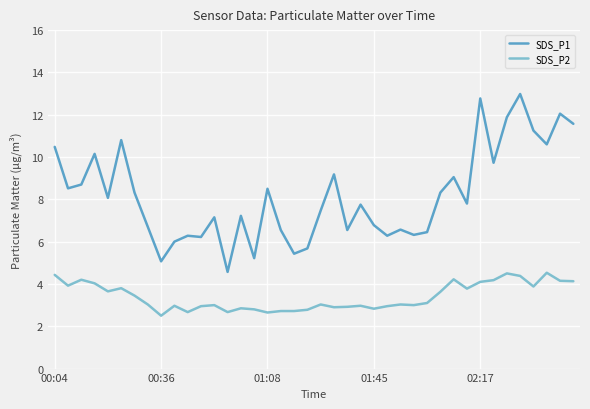

List the series in order of their peak value, lowest first.

SDS_P2, SDS_P1